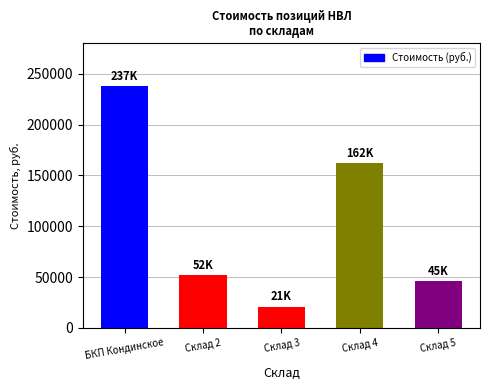

Reading left to right, transcribe all the data shown in this chart.

237656.8	52040.0	21130.0	162705.8	45944.2